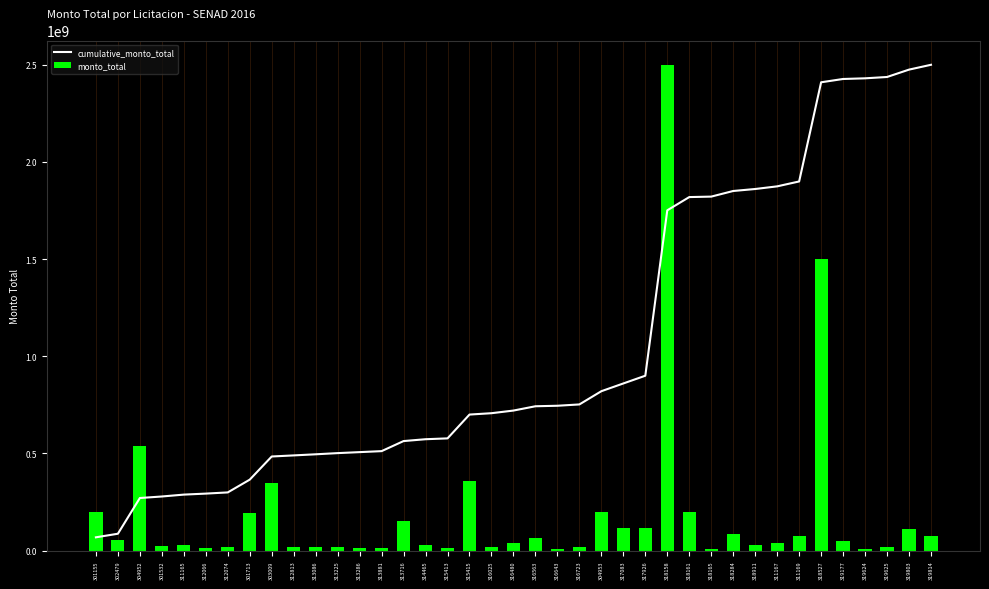

What are all the series names shown in the legend?

cumulative_monto_total, monto_total